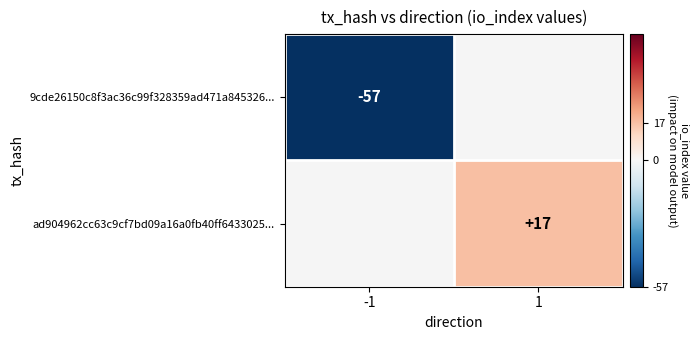

The 9cde26150c8f3ac36c99f328359ad471a845326... series shows -39 at -1. True or false?

False